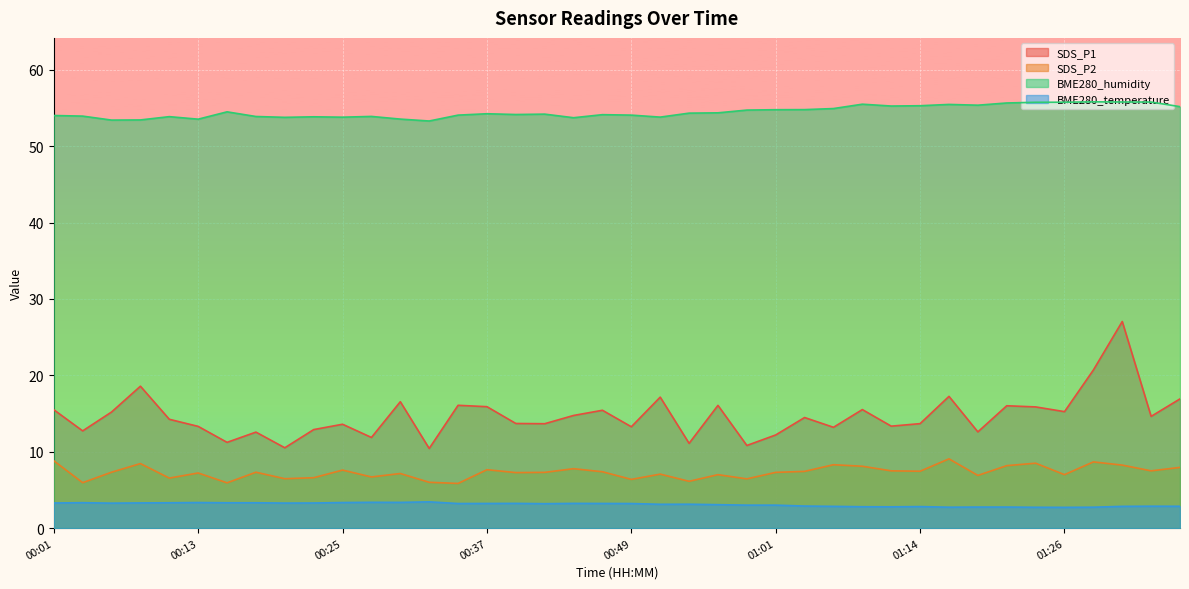

Reading right to left, extract all data points from this chart.

SDS_P1: 16.9	14.6	27.1	20.7	15.2	15.9	16.0	12.6	17.2	13.7	13.3	15.5	13.2	14.5	12.2	10.8	16.1	11.1	17.1	13.3	15.4	14.8	13.7	13.7	15.9	16.1	10.4	16.6	11.9	13.6	12.9	10.5	12.6	11.2	13.3	14.2	18.6	15.2	12.7	15.5
SDS_P2: 8.0	7.5	8.2	8.7	7.0	8.5	8.2	6.9	9.1	7.5	7.5	8.1	8.3	7.4	7.3	6.5	7.0	6.1	7.1	6.4	7.4	7.8	7.3	7.3	7.7	5.8	6.0	7.2	6.7	7.6	6.6	6.5	7.3	5.9	7.2	6.5	8.4	7.3	6.0	8.8
BME280_humidity: 55.2	55.8	55.8	55.8	55.8	55.8	55.7	55.4	55.5	55.3	55.3	55.5	54.9	54.8	54.8	54.7	54.4	54.3	53.8	54.1	54.1	53.7	54.2	54.1	54.2	54.1	53.3	53.5	53.9	53.8	53.9	53.8	53.9	54.5	53.5	53.9	53.4	53.4	53.9	54.0
BME280_temperature: 2.9	2.9	2.9	2.7	2.7	2.7	2.8	2.8	2.7	2.8	2.8	2.8	2.9	2.9	3.0	3.0	3.1	3.1	3.1	3.2	3.2	3.2	3.2	3.2	3.2	3.2	3.4	3.4	3.4	3.4	3.3	3.3	3.3	3.3	3.4	3.3	3.3	3.3	3.3	3.3